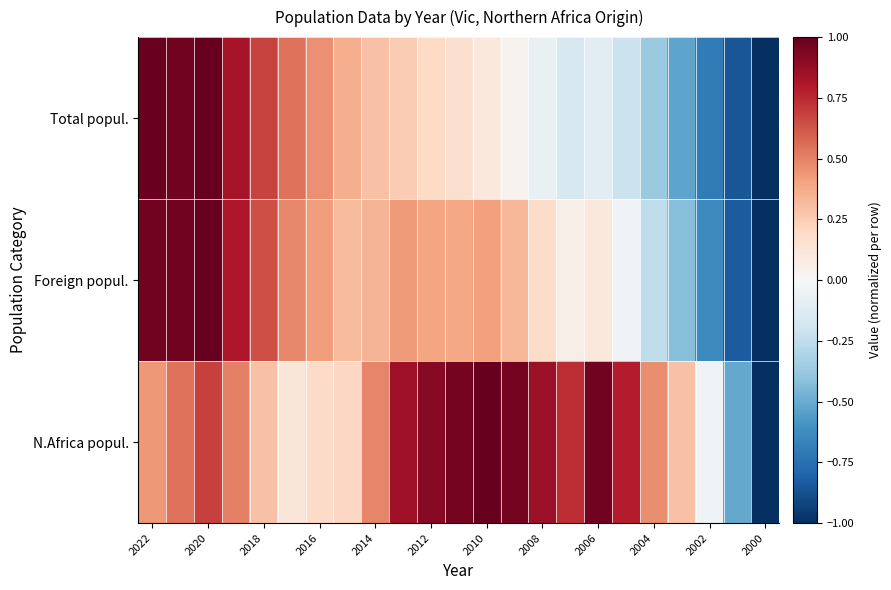

What is the smallest value displayed?

-1.0